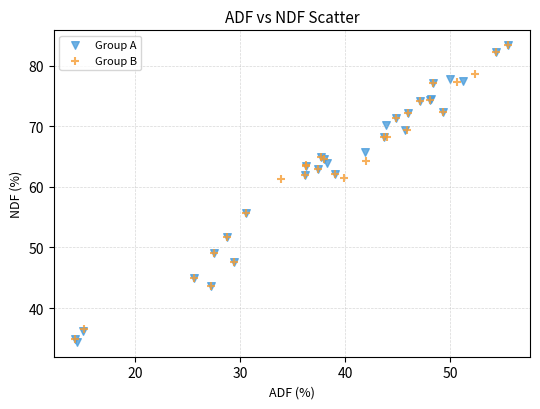

What are all the series names shown in the legend?

Group A, Group B